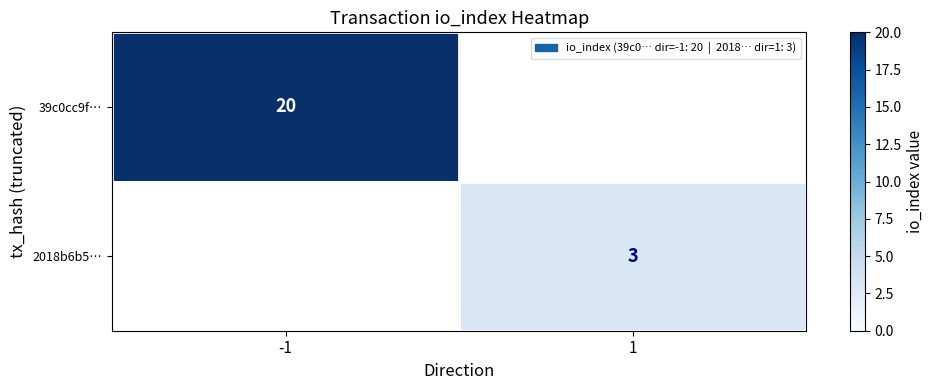

The value of 39c0cc9f… at -1 is 20. True or false?

True